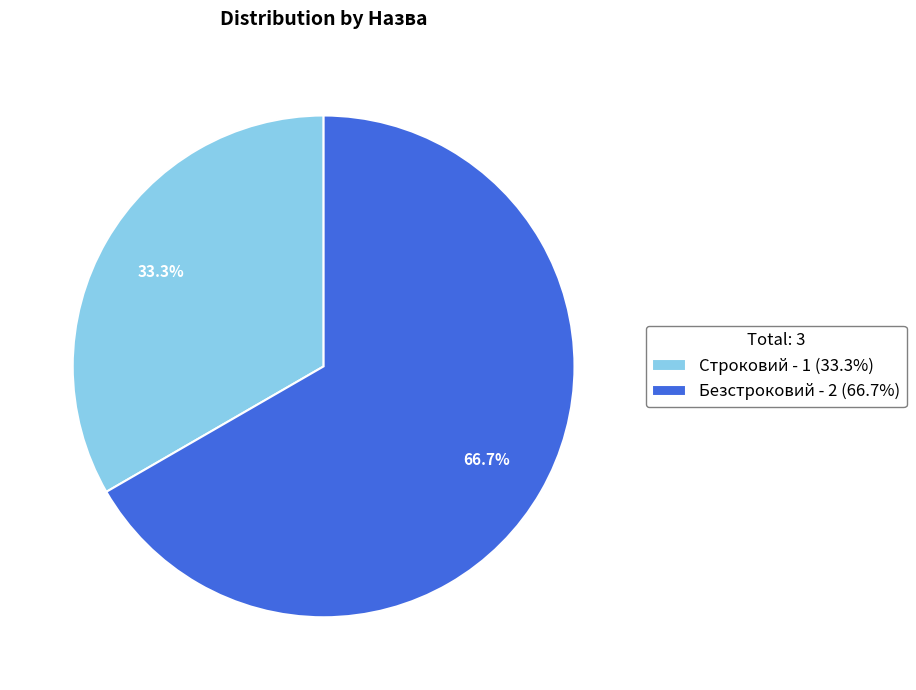

Rank the categories by value from lowest to highest.

Строковий, Безстроковий